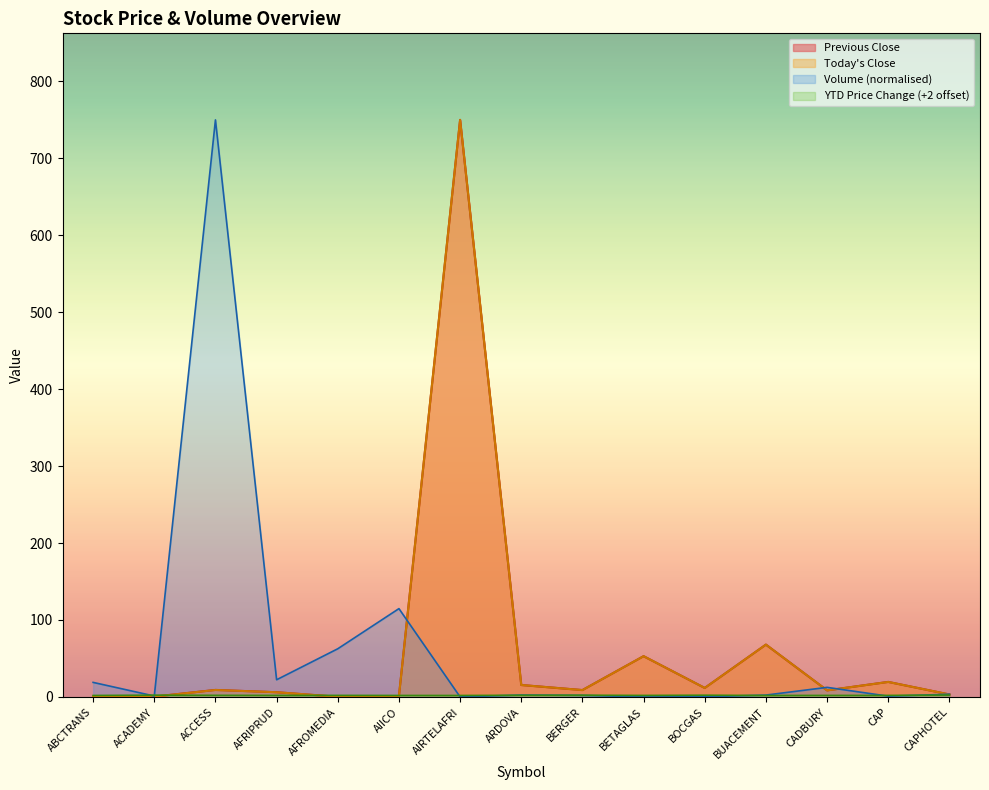

At ABCTRANS, list the series in order from smallest to largest.

Previous Close, Today's Close, YTD Price Change, Volume Traded